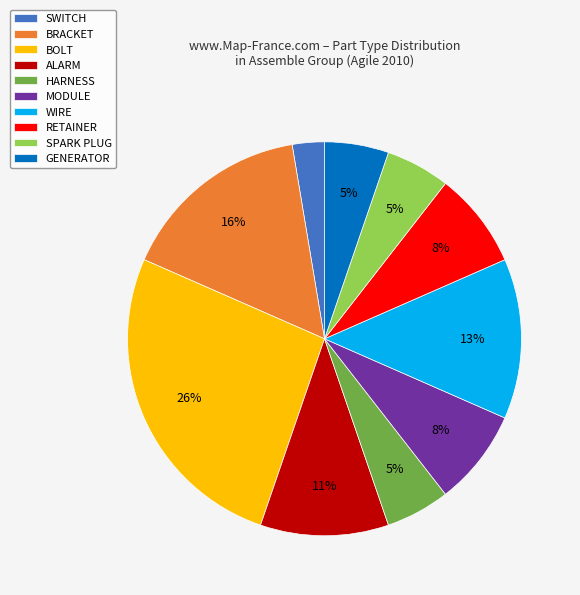

Is there a majority slice in this chart?

No